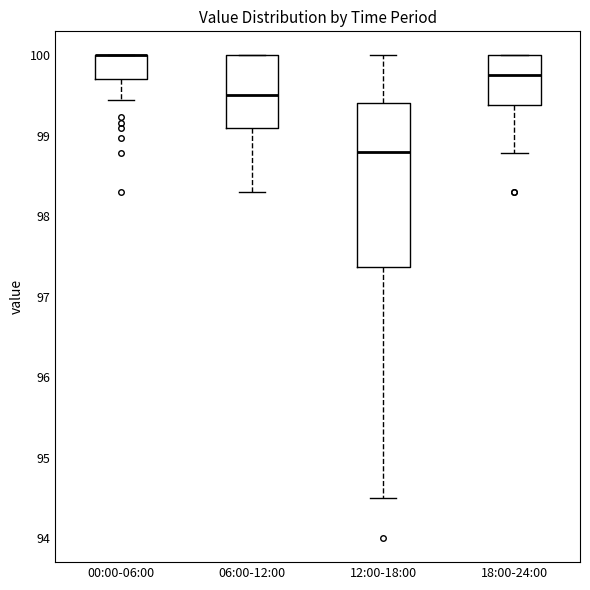

Reading left to right, read every box against the y-axis: the position of its median line, the range the box covers, and the ends of its whiskers. The values are not printed on the chart, so give them approximately, as read against the axis.

00:00-06:00: median 100.0 (drawn on the box's upper edge), box 99.7 to 100.0, whiskers 99.4 to 100.0
06:00-12:00: median 99.5, box 99.1 to 100.0, whiskers 98.3 to 100.0
12:00-18:00: median 98.8, box 97.4 to 99.4, whiskers 94.5 to 100.0
18:00-24:00: median 99.8, box 99.4 to 100.0, whiskers 98.8 to 100.0